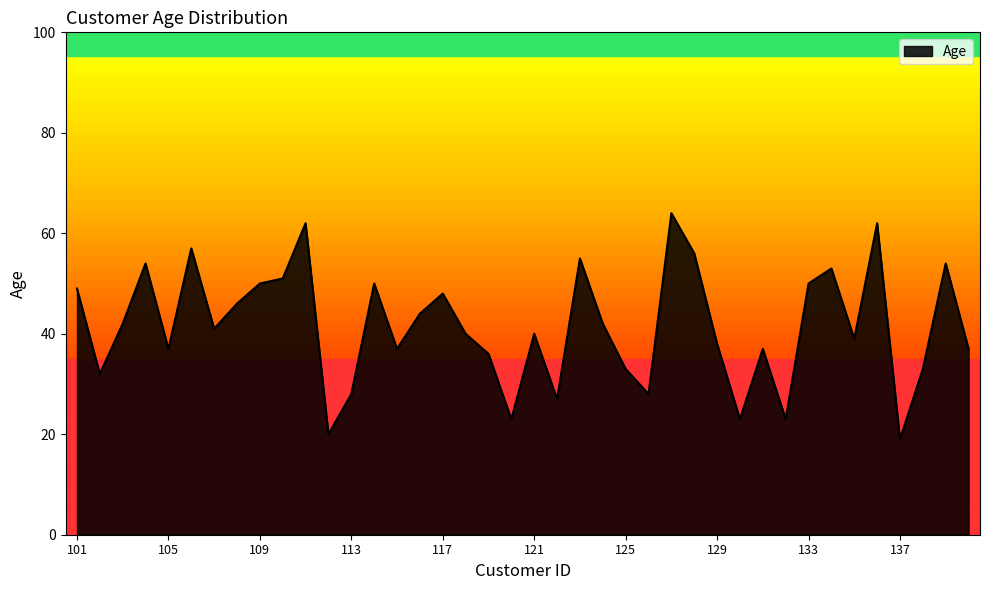

What is the greatest value displayed?

64